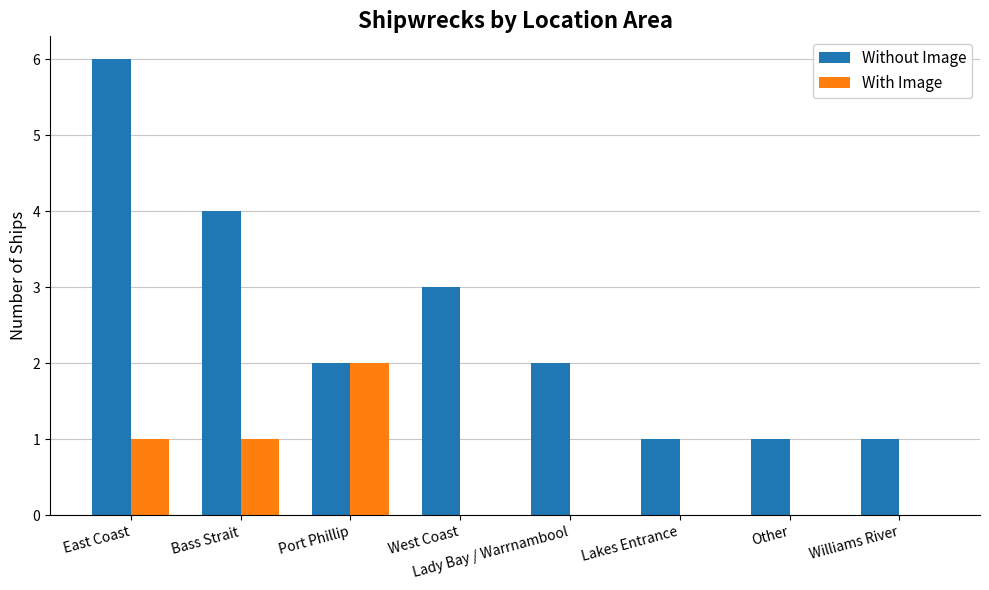

Which series has the largest total across all categories?

Without Image